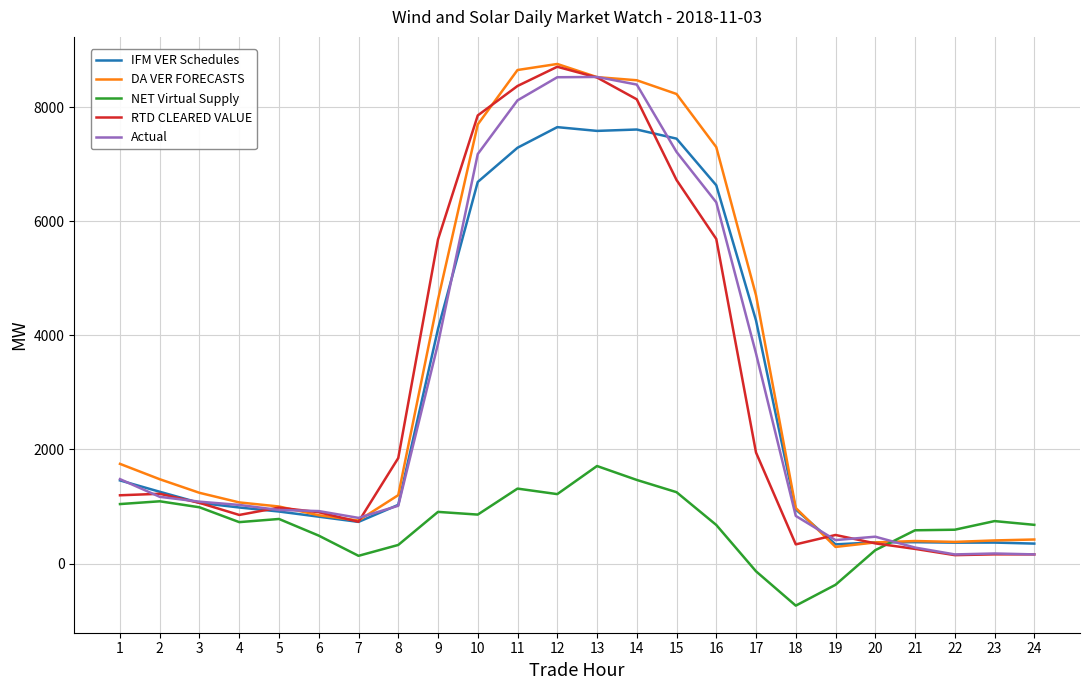

What is the maximum value shown in the chart?

8755.4